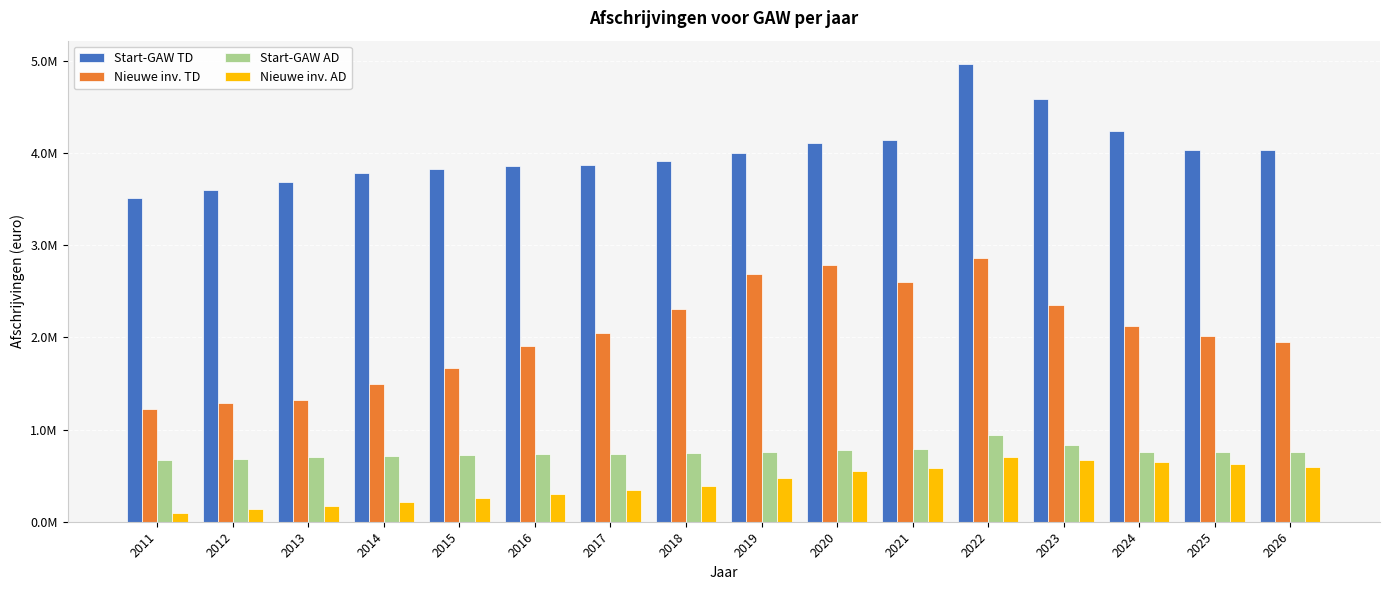

What is the minimum value for Nieuwe inv. AD?

99226.2